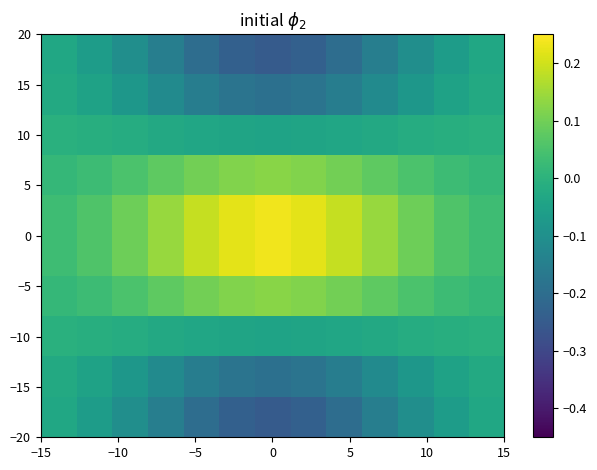

At how many categories does at least one series exceed 0?

13